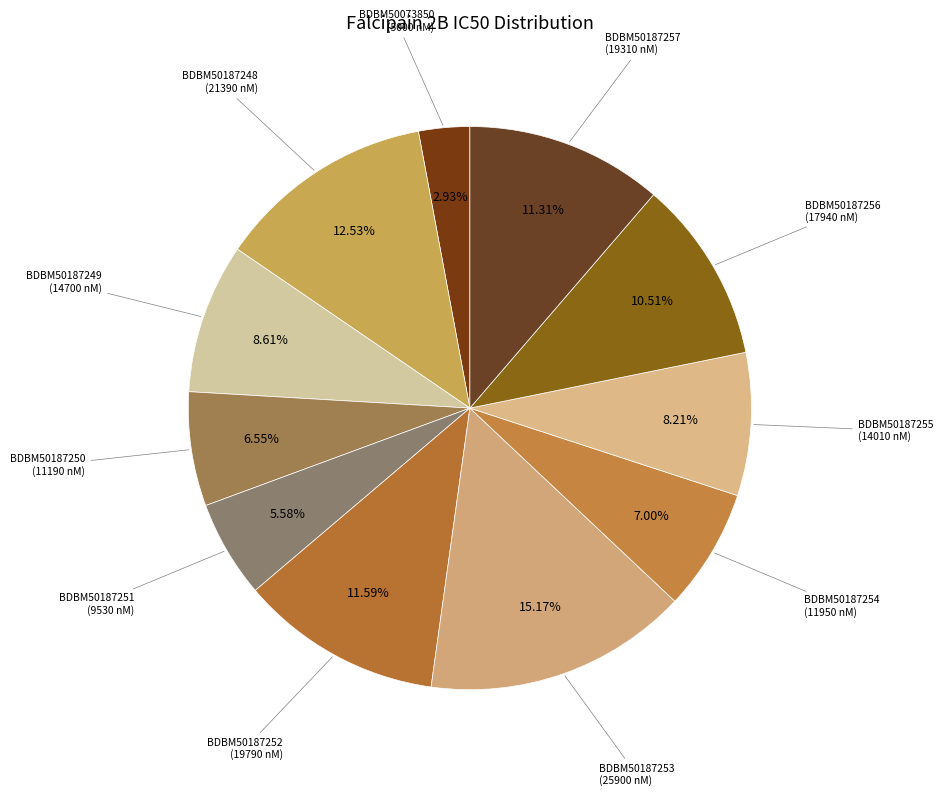

How many segments does this pie chart have?

11